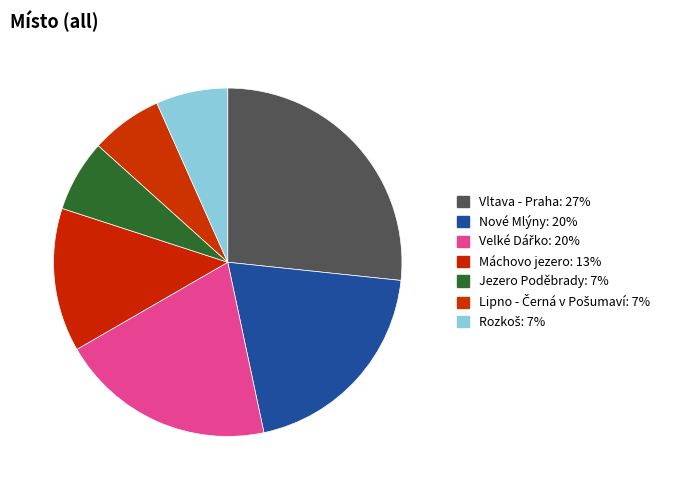

Count the number of slices in the pie.

7